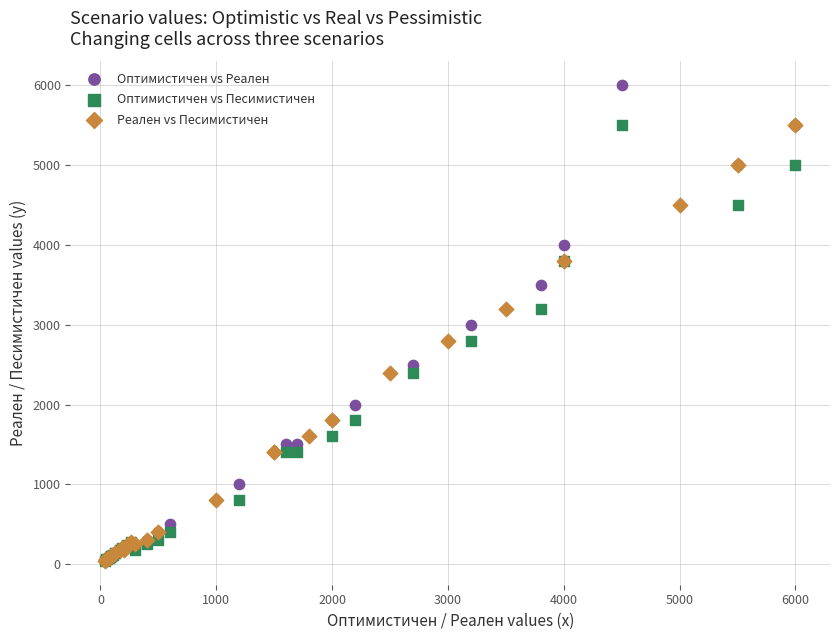

Which series has the widest spread of Y values?

Оптимистичен vs Реален